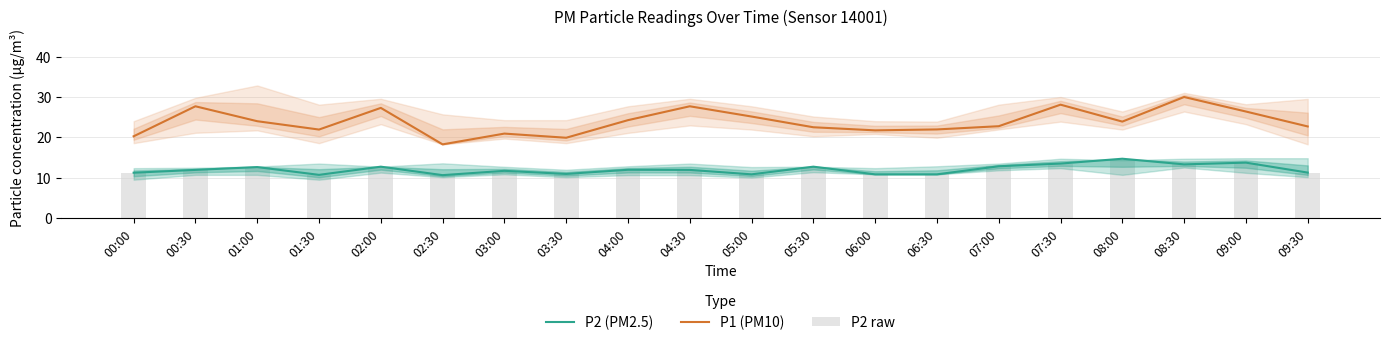

The P2 (PM2.5) series shows 10.8 at 05:00. True or false?

True